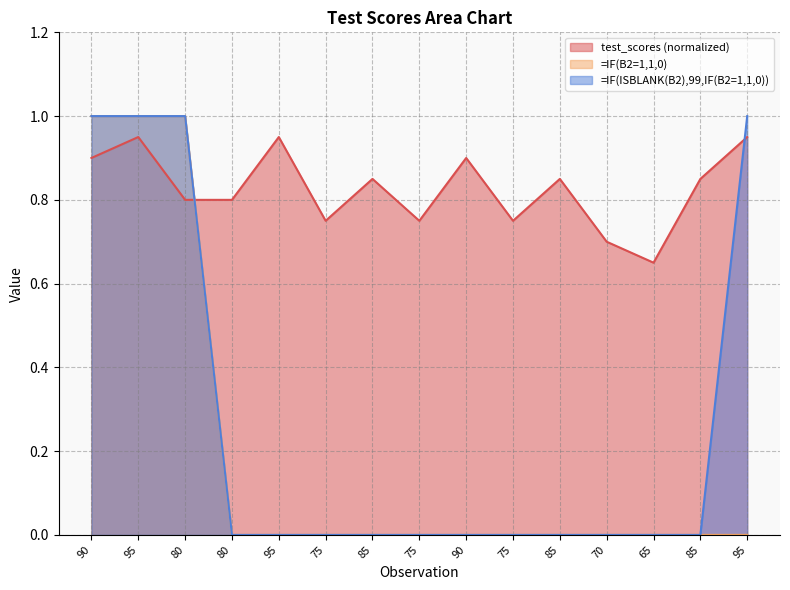

True or false: test_scores has a value of 0.8 at 85.

True